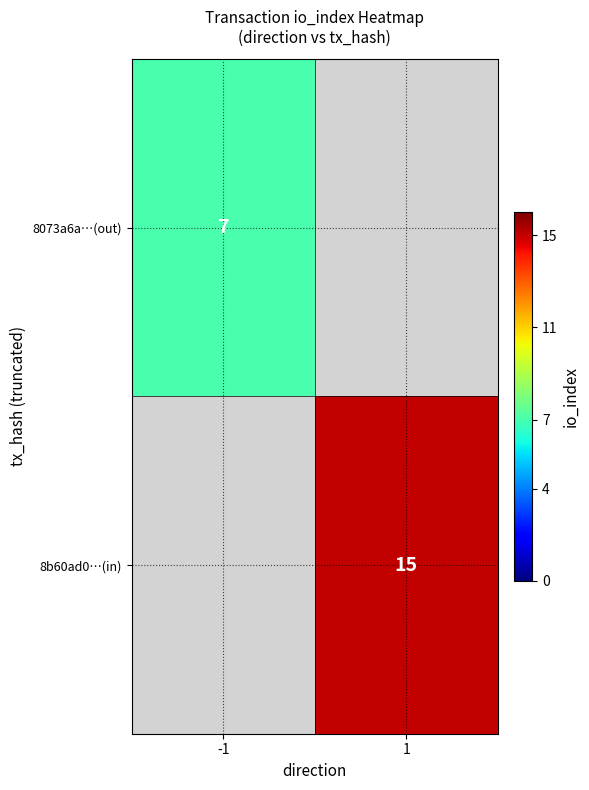

True or false: 8b60ad0…(in) has a value of 15 at 1.

True